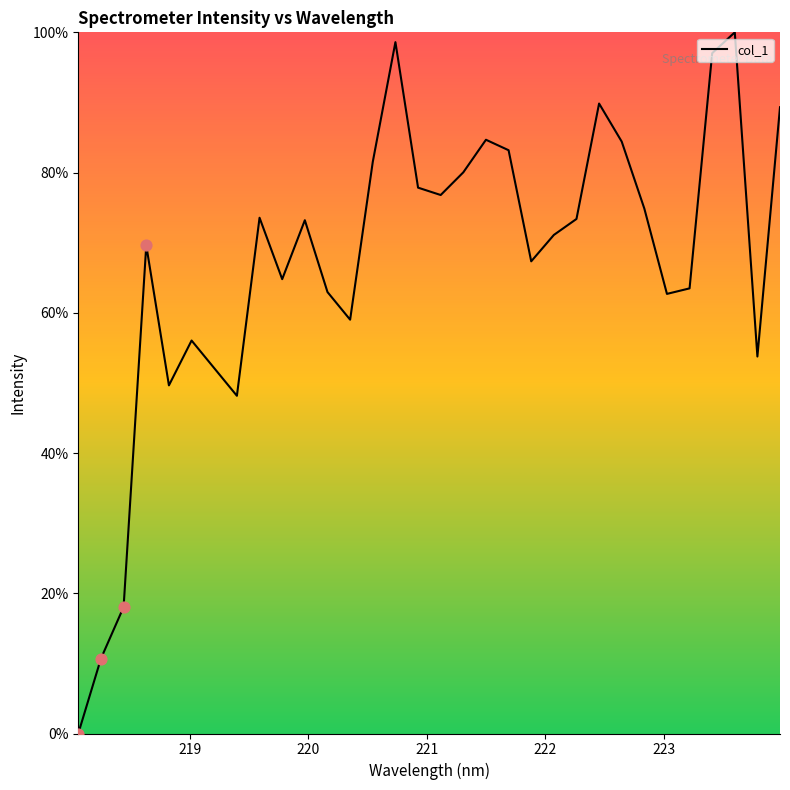

What is the greatest value displayed?

100.0